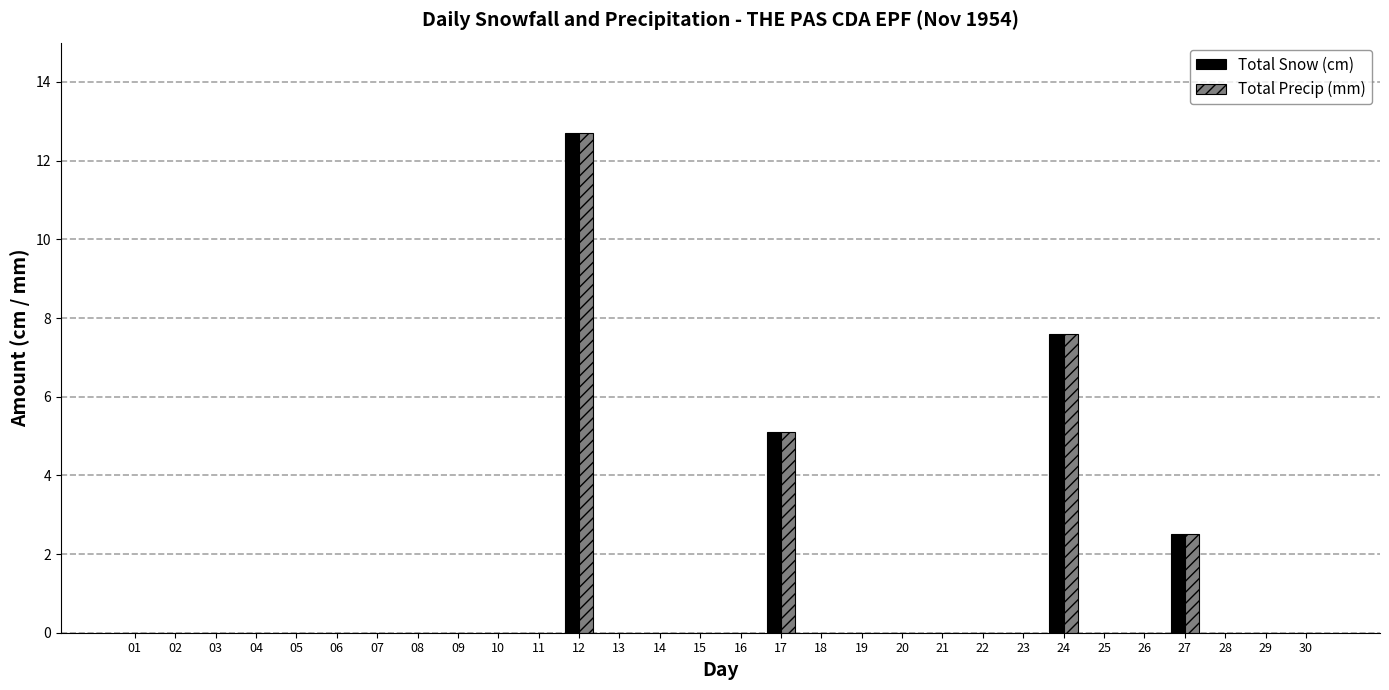

True or false: Total Snow (cm) has a value of 0.0 at 01.

True